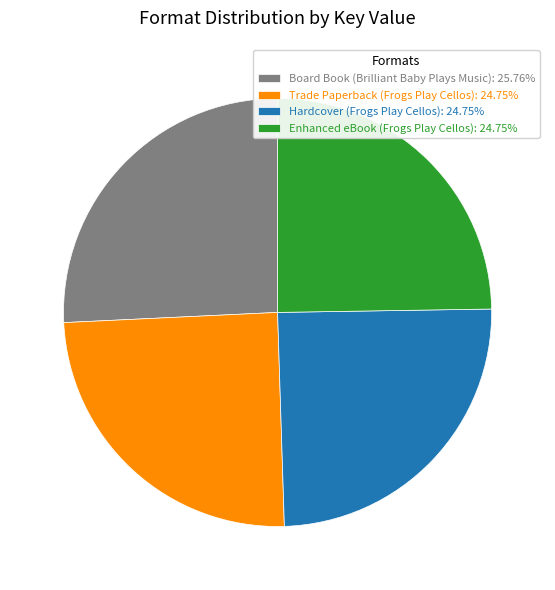

Does Hardcover (Frogs Play Cellos): 24.75% account for over 50% of the chart?

No